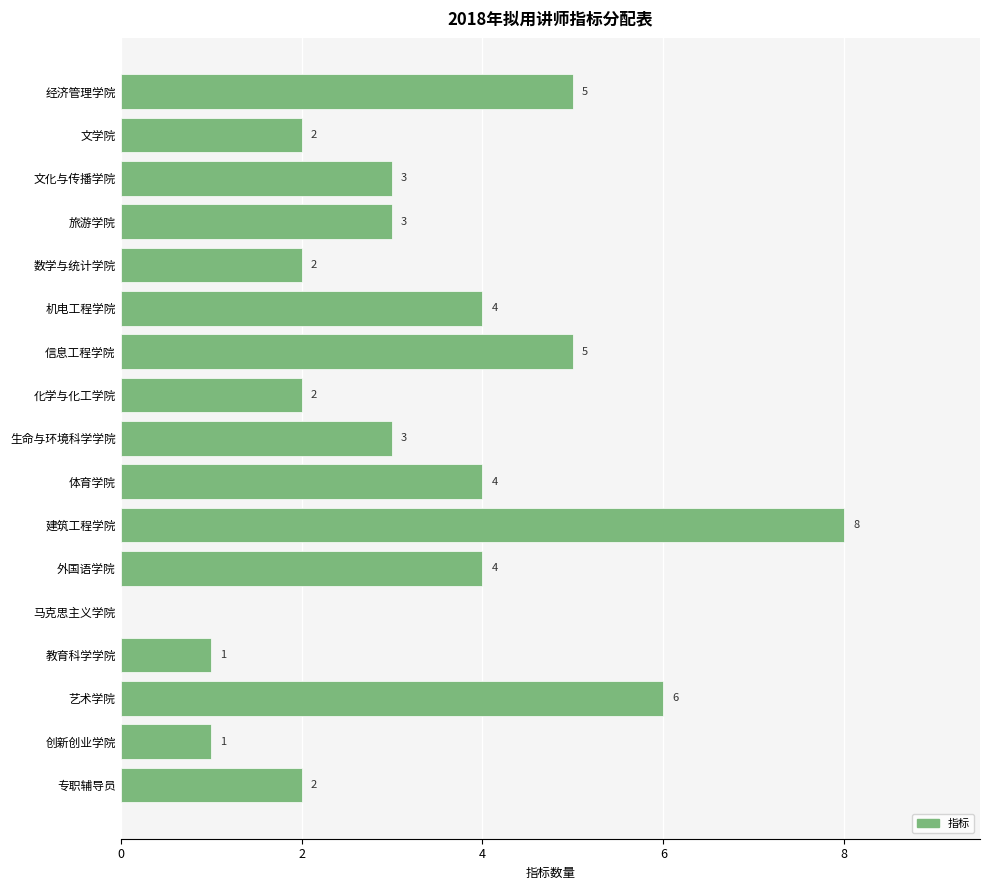

Count the number of categories in the chart.

17